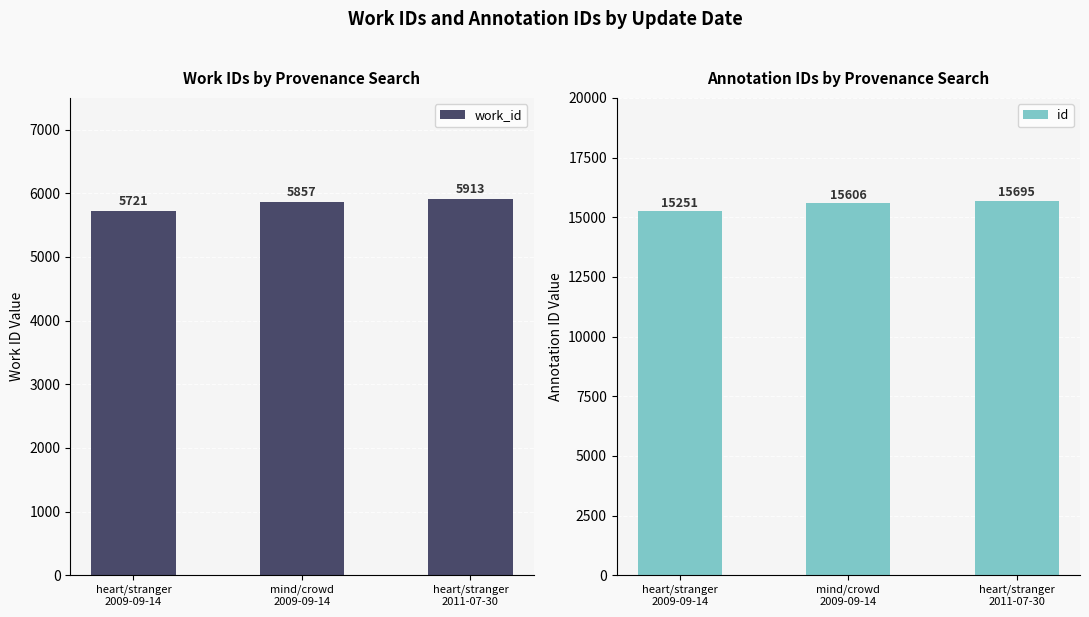

Does the chart contain any negative values?

No